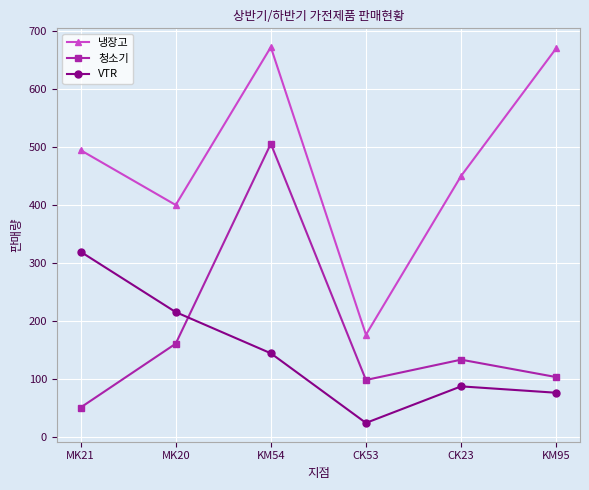

What is the label of the 6th point from the right?

MK21